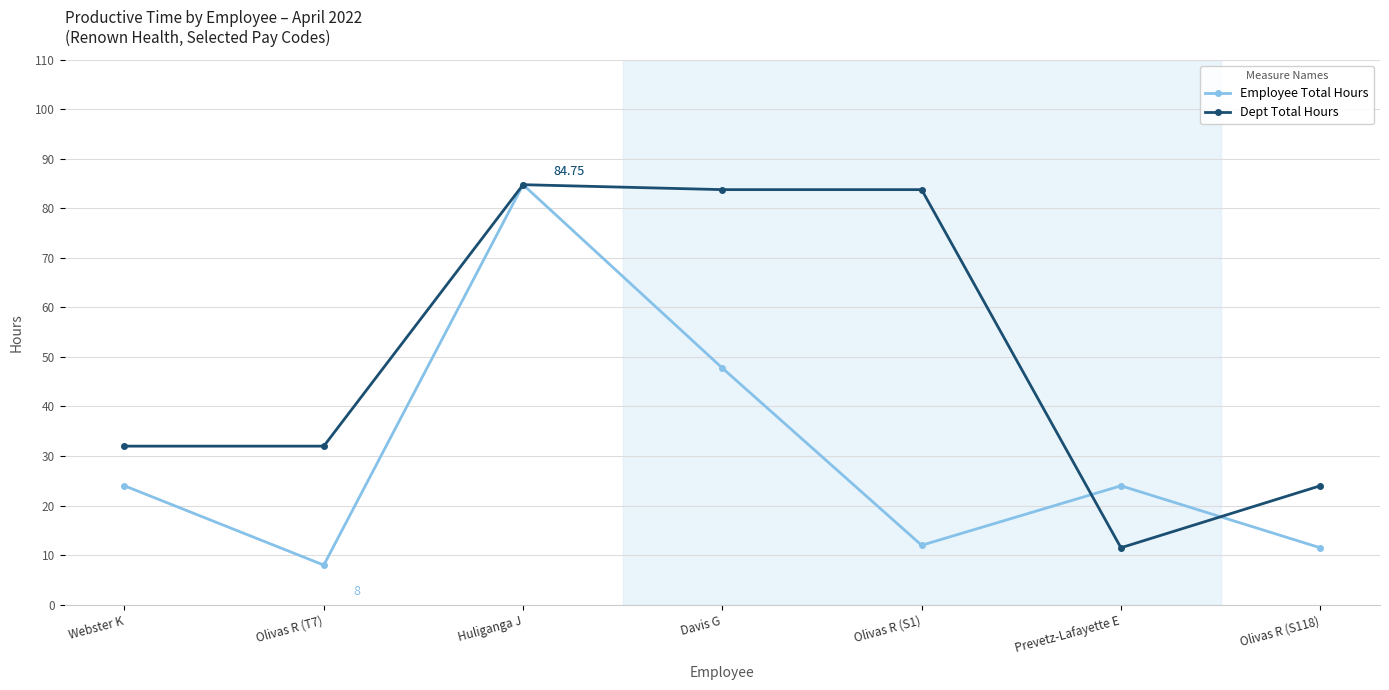

At which category is the sum across all series the highest?

Huliganga J